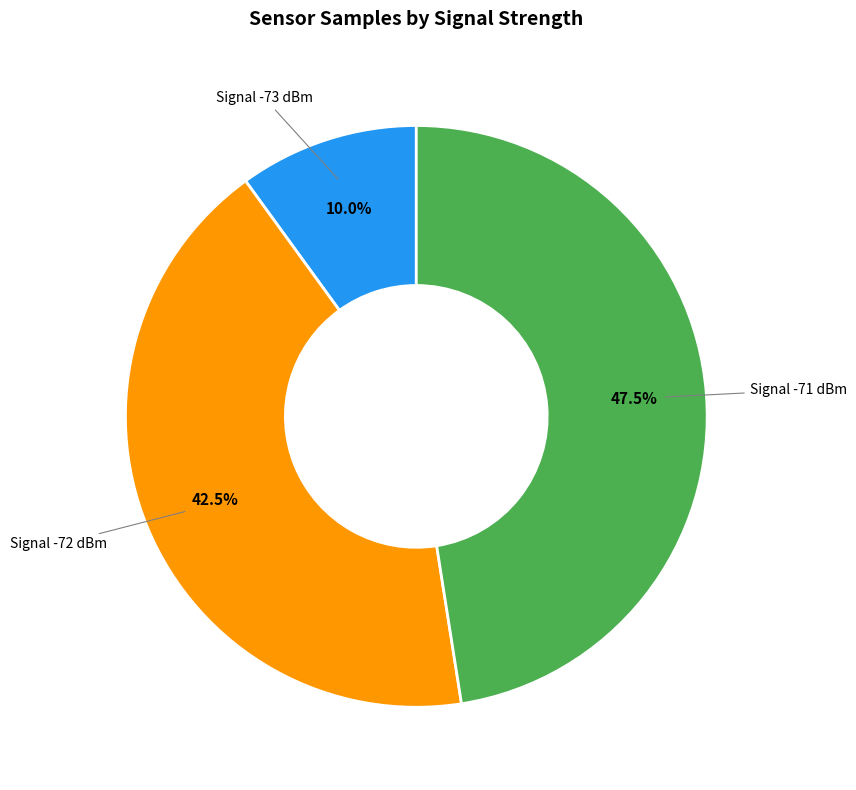

Is there any slice that represents more than half of the pie?

No